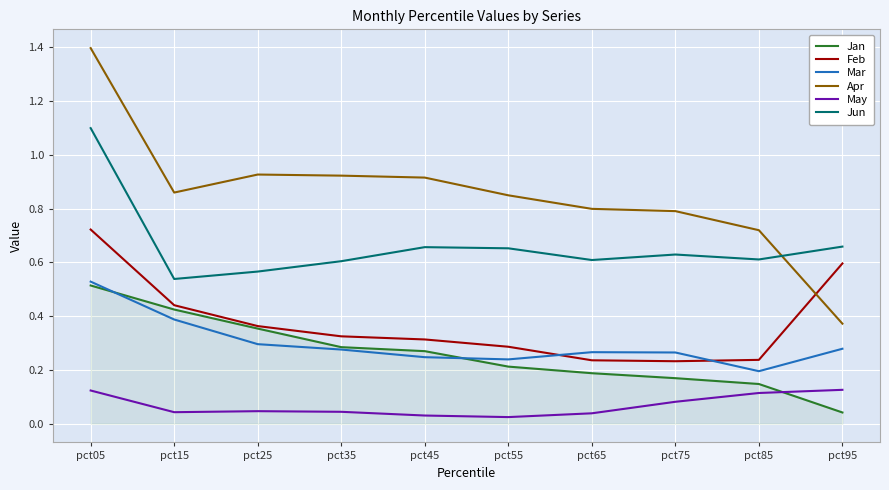

Which category has the highest value in the Apr series?

pct05